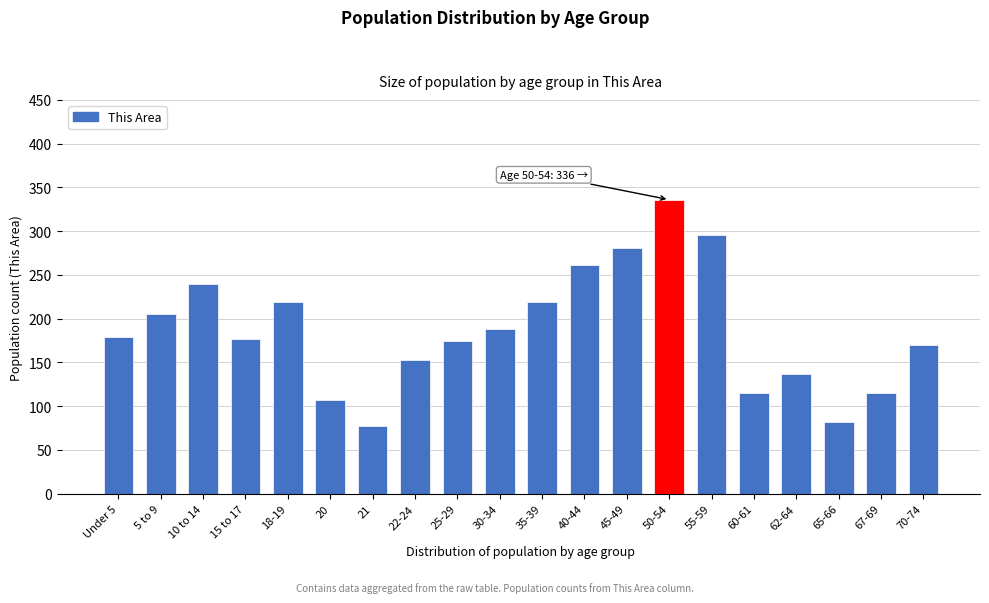

Reading left to right, list all the values displayed in this chart.

179	205	240	177	219	107	77	153	175	188	219	261	281	336	296	115	137	82	115	170